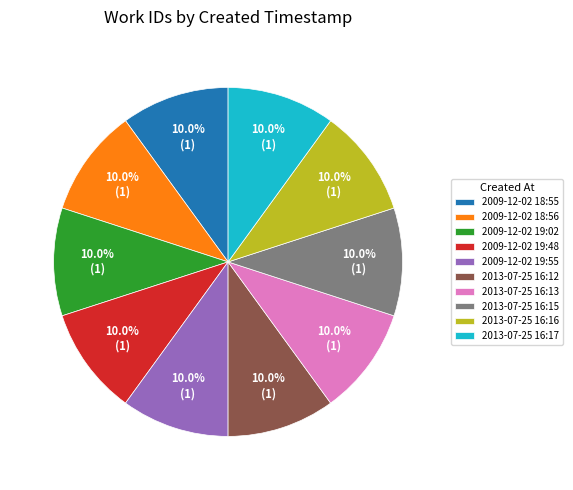

What is the ratio of the value at 2013-07-25 16:16 to the value at 2013-07-25 16:15?

1.0